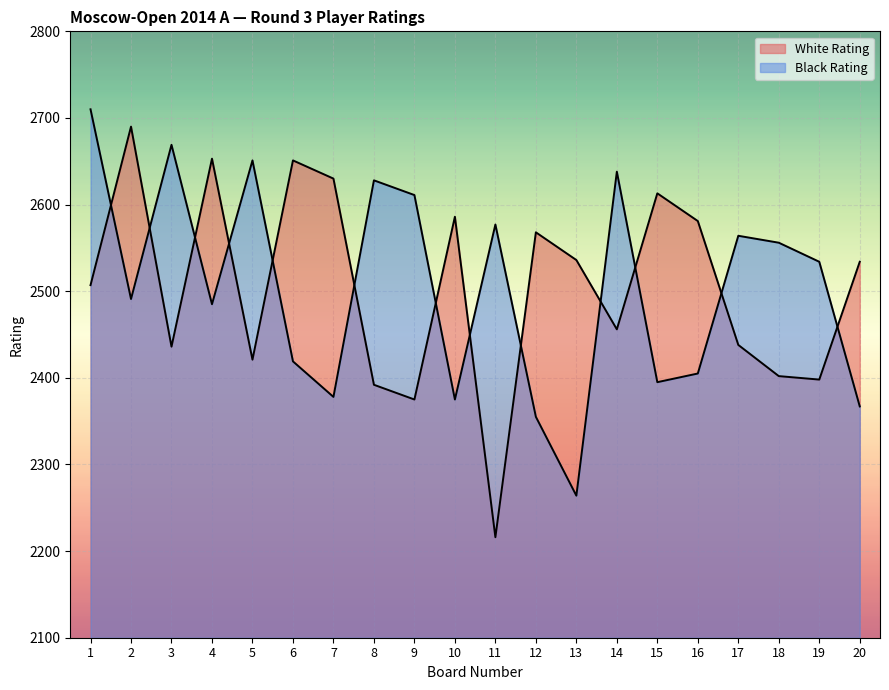

Is the value of White Rating at 6 greater than the value of Black Rating at 12?

Yes